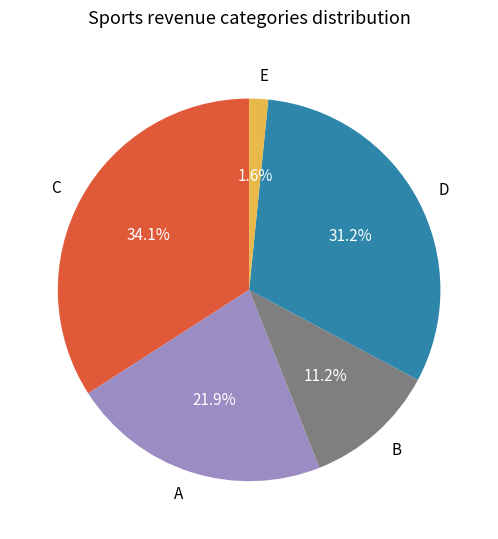

What is the smallest slice in the pie chart?

E